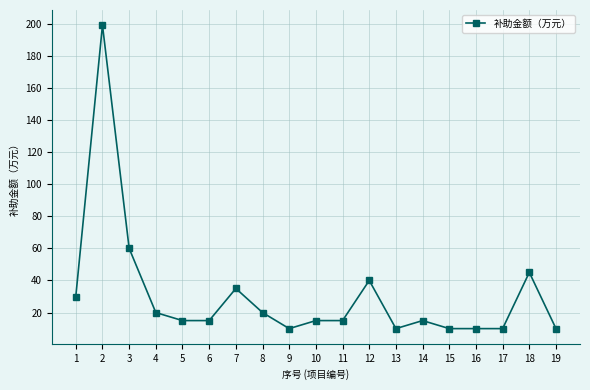

How many series are shown in this chart?

1